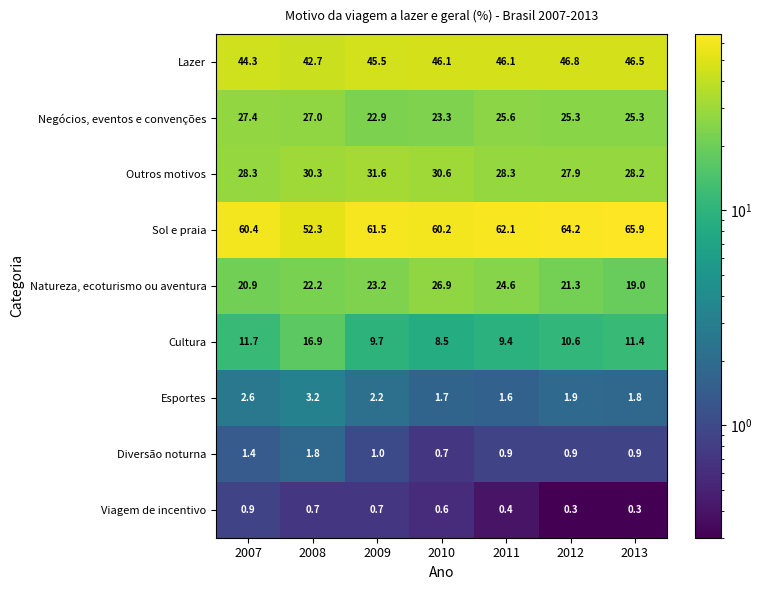

Where does the Outros motivos series first go above 28?

2007